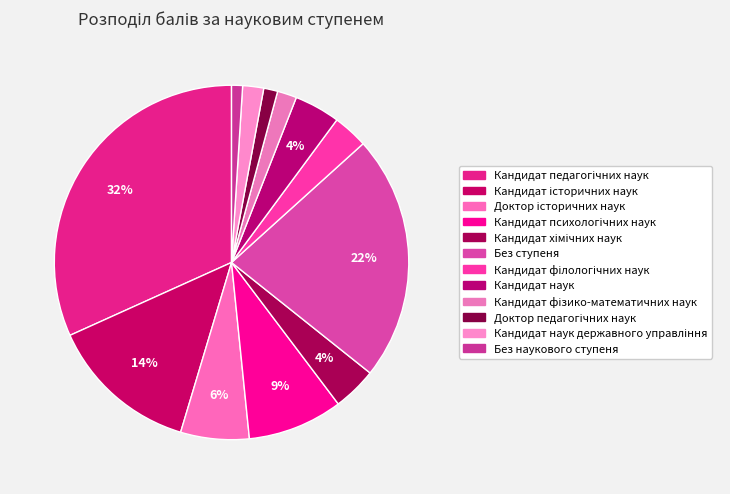

What percentage do Доктор історичних наук and Кандидат фізико-математичних наук together represent?

8.0%